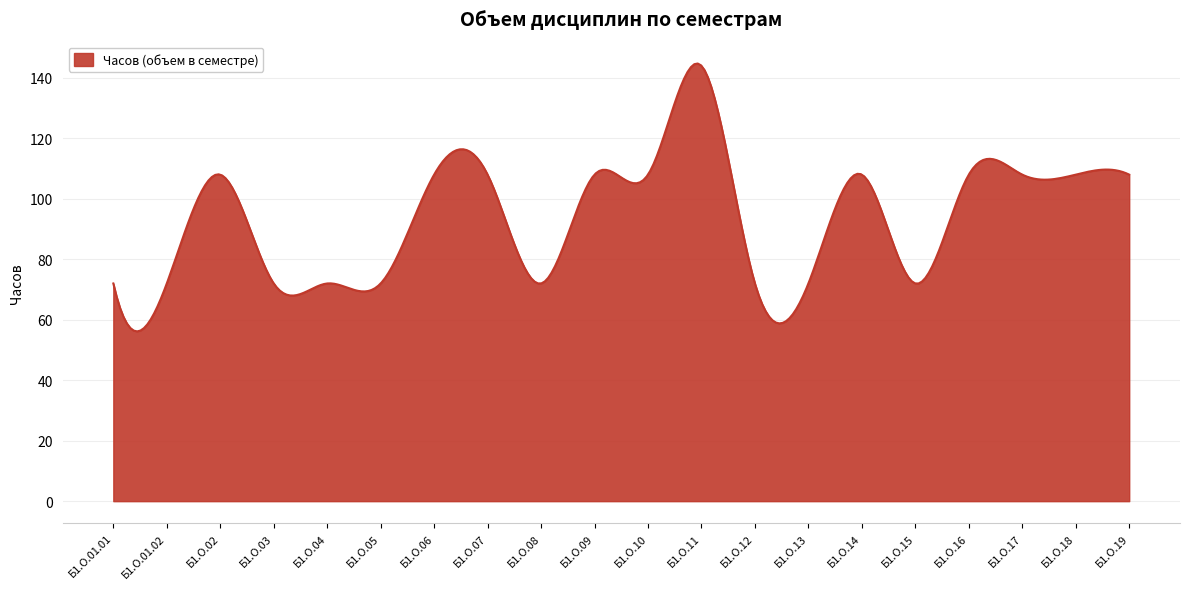

What is the difference between the maximum and minimum values?

88.6